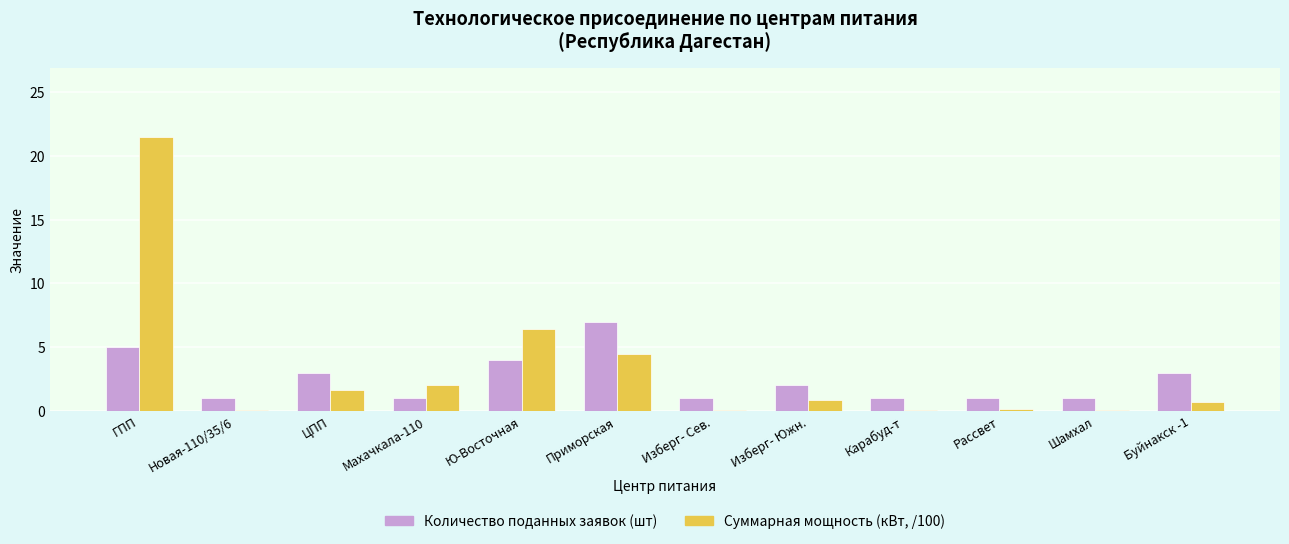

What is the sum of all Суммарная мощность (кВт, /100) values?

38.0